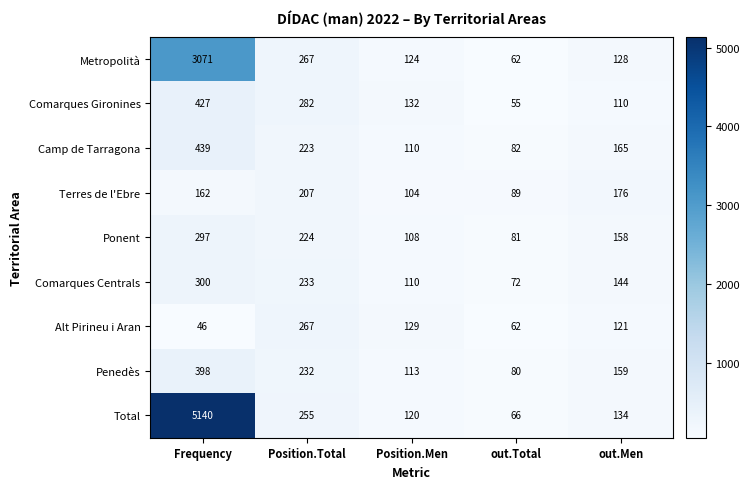

How many values in the Total series are below 134?

2